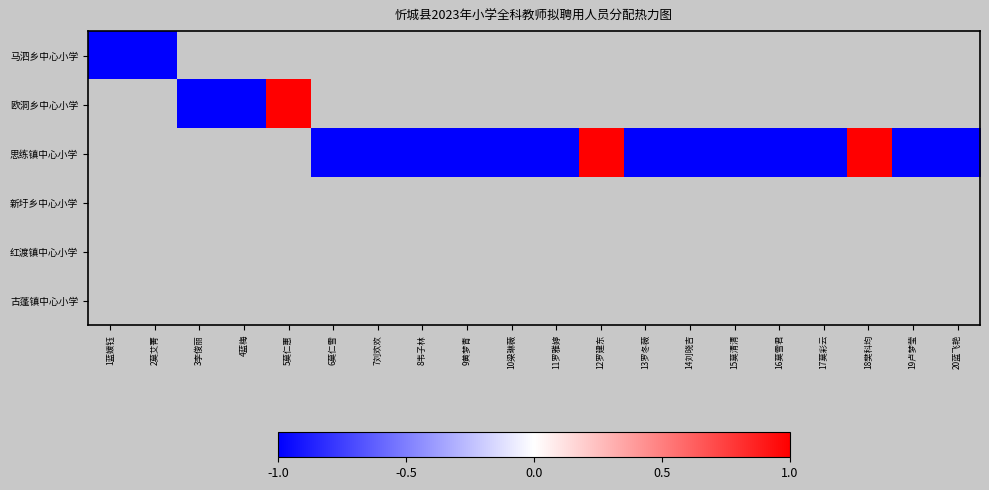

How many categories are shown in the chart?

20